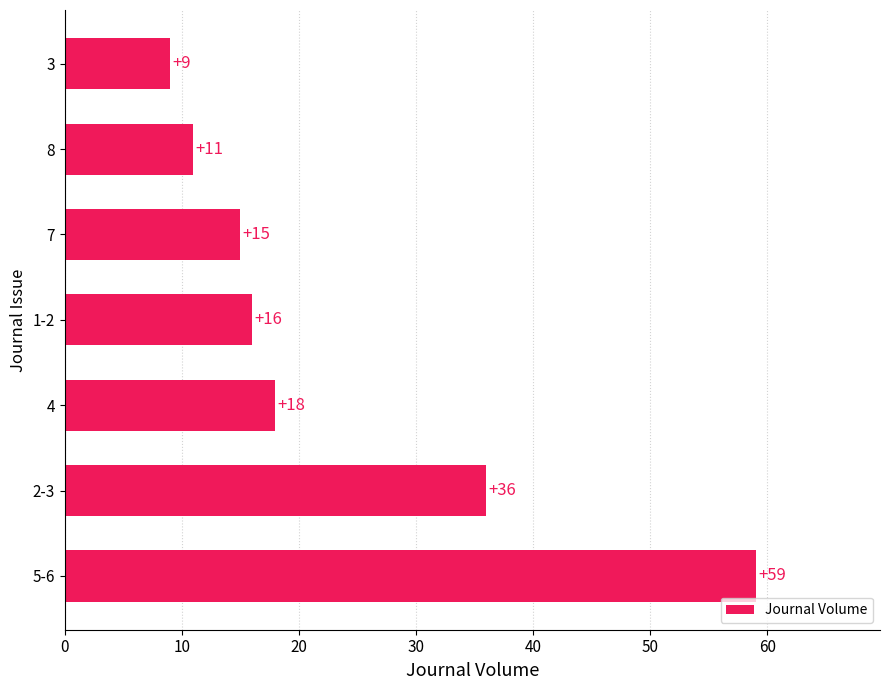

Which has a higher value, 5-6 or 3?

5-6